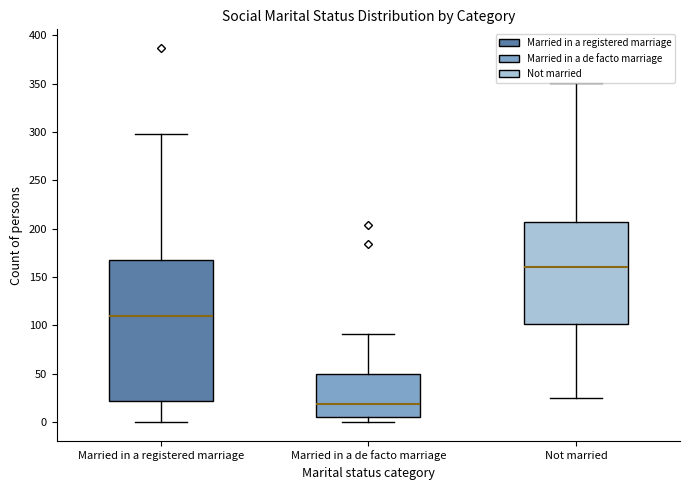

Reading left to right, transcribe this box plot: for each box, give where its median line is, the range the box spans, and where its two whiskers end, as read against the y-axis. The values are not printed on the chart, so give them approximately, as read against the axis.

Married in a registered marriage: median 110, box 20 to 170, whiskers 0 to 300
Married in a de facto marriage: median 20, box 5 to 50, whiskers 0 to 90
Not married: median 160, box 100 to 210, whiskers 25 to 350